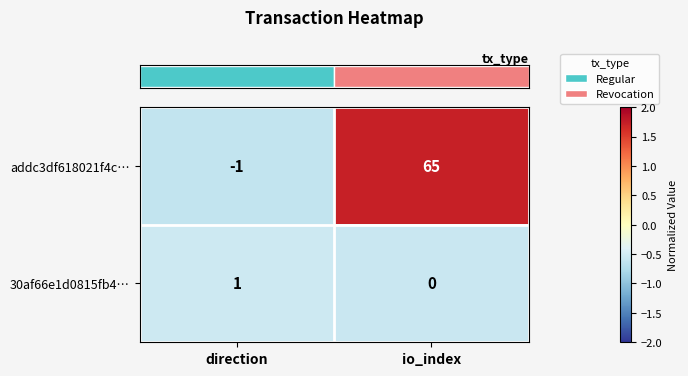

List the series in order of their peak value, lowest first.

30af66e1d0815fb4…, addc3df618021f4c…